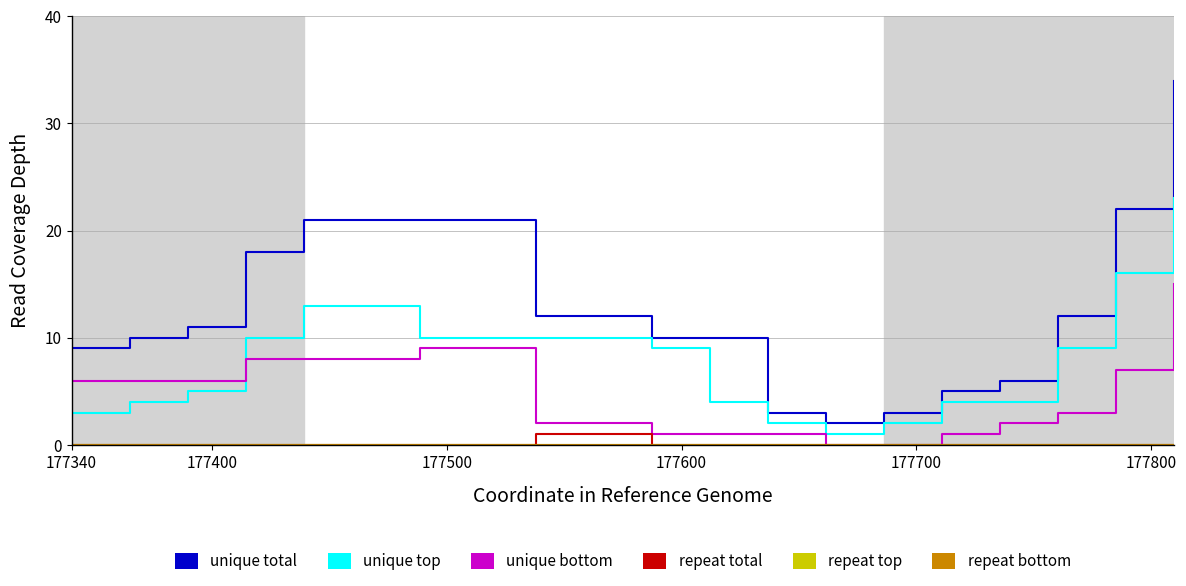

Does the chart have visible grid lines?

Yes